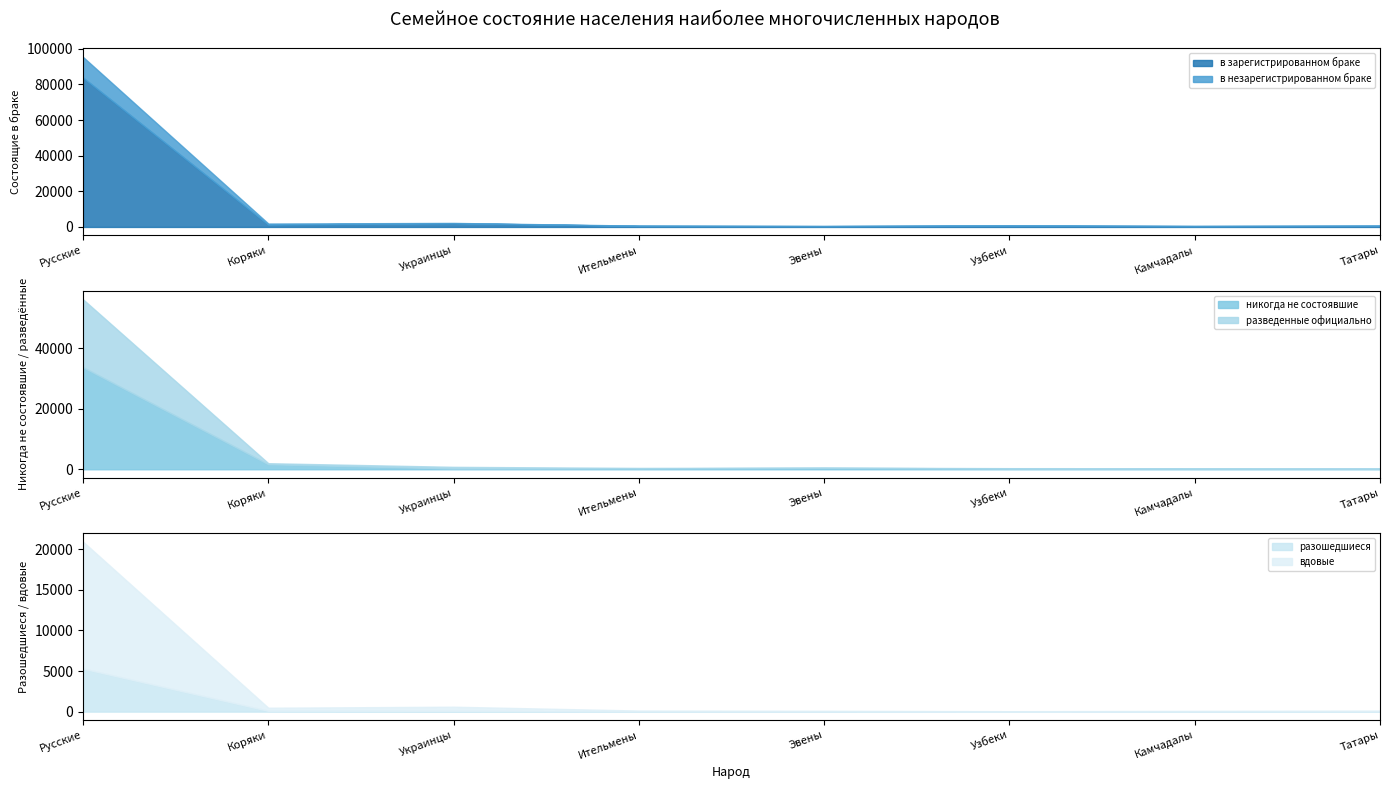

The value of в зарегистрированном браке at Камчадалы is 488. True or false?

True